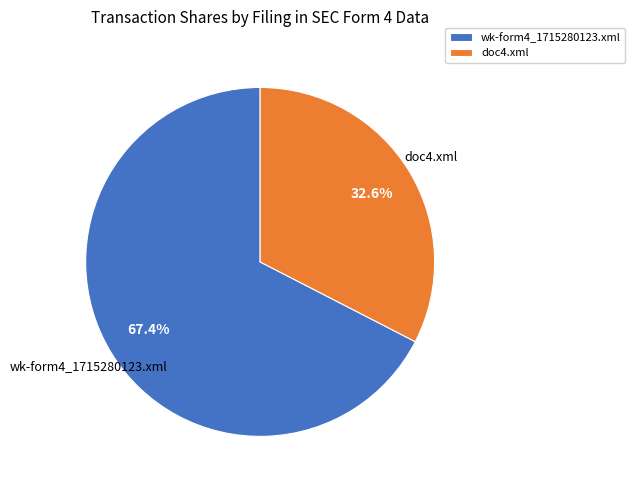

True or false: doc4.xml accounts for 44% of the total.

False